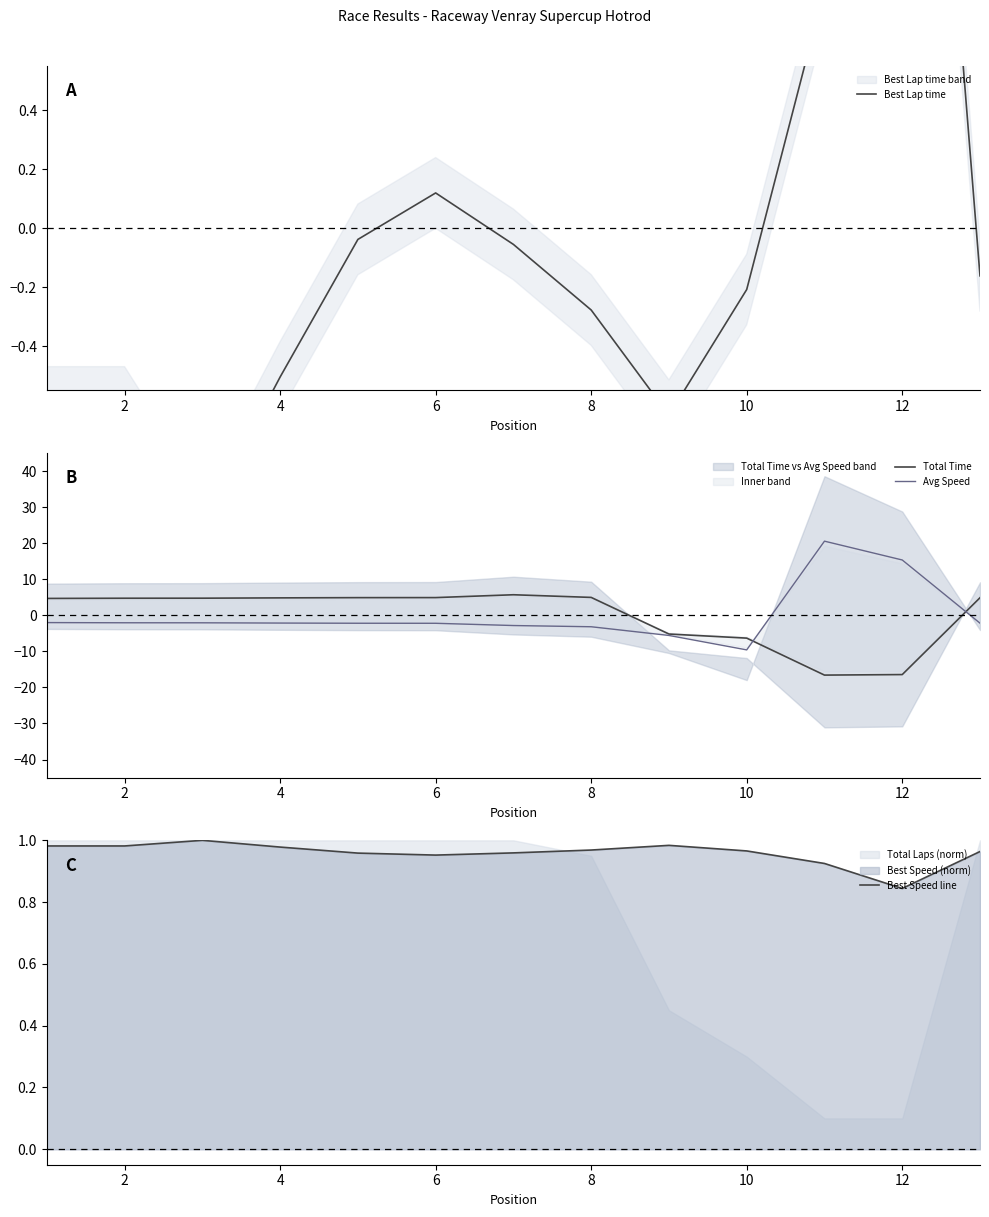

In Total Time, how many points are higher than both neighbors (excluding endpoints)?

1